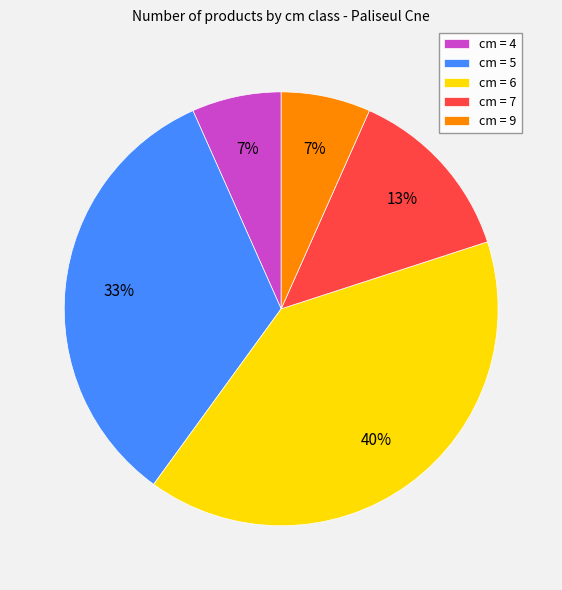

What is the largest slice in the pie chart?

cm = 6